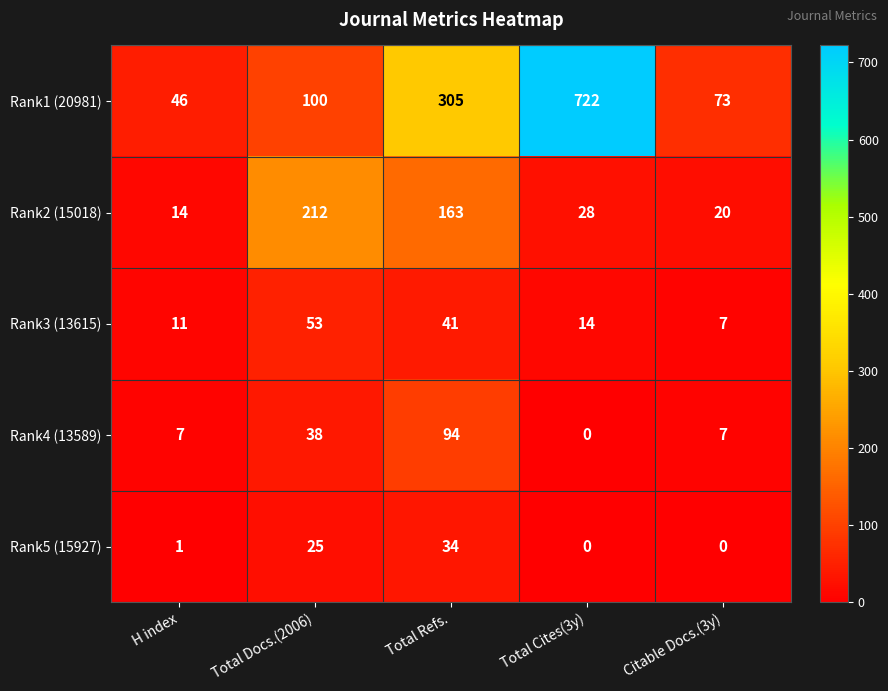

The value of Rank4 (13589) at H index is 7. True or false?

True